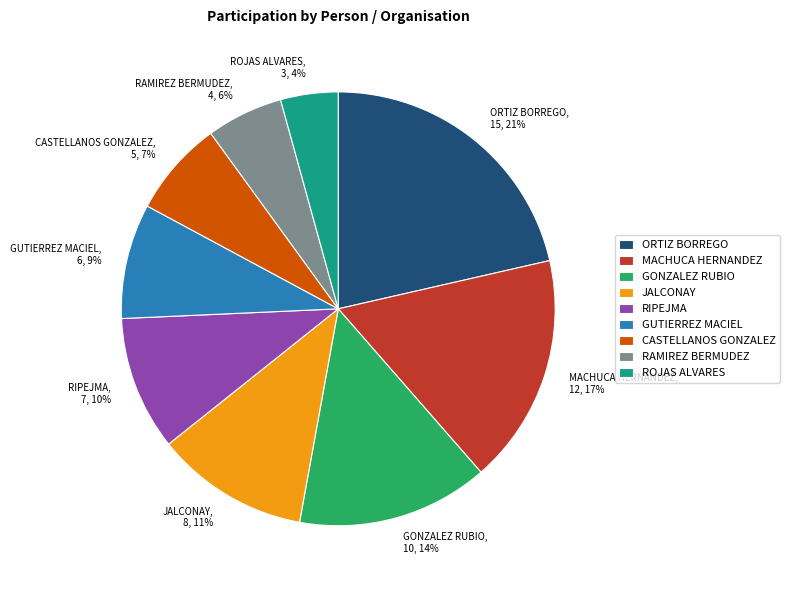

Which has a higher value, GONZALEZ RUBIO, 10, 14% or GUTIERREZ MACIEL, 6, 9%?

GONZALEZ RUBIO, 10, 14%